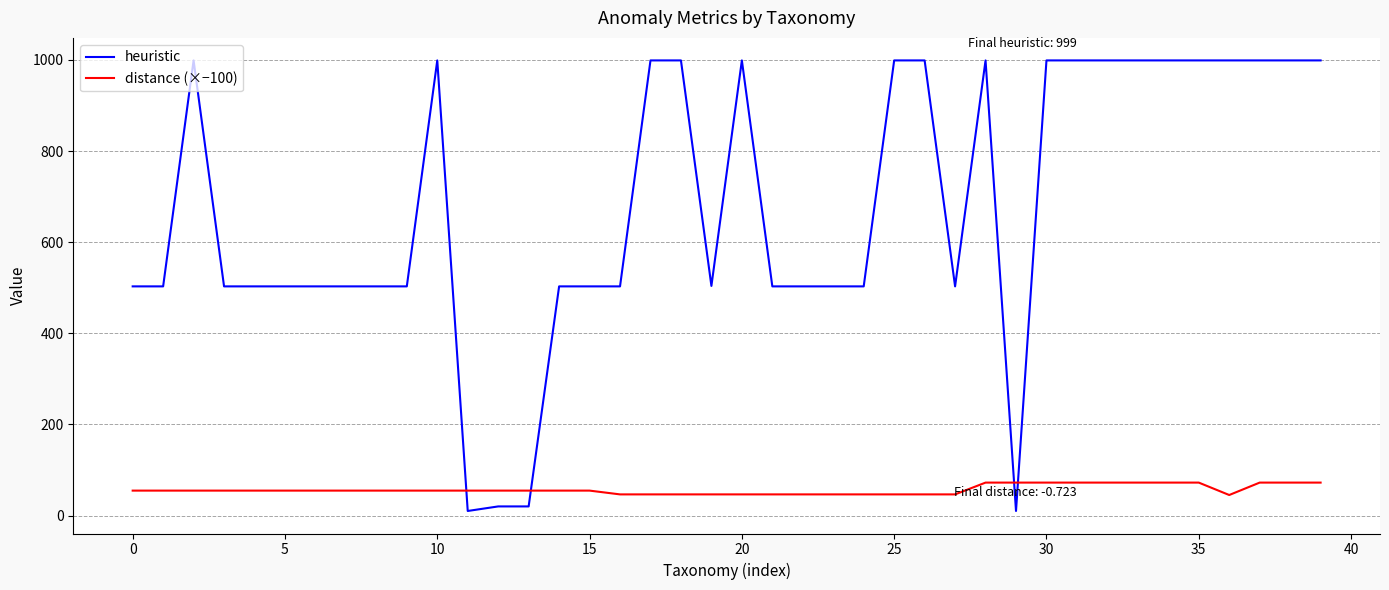

How many lines are shown in the chart?

2